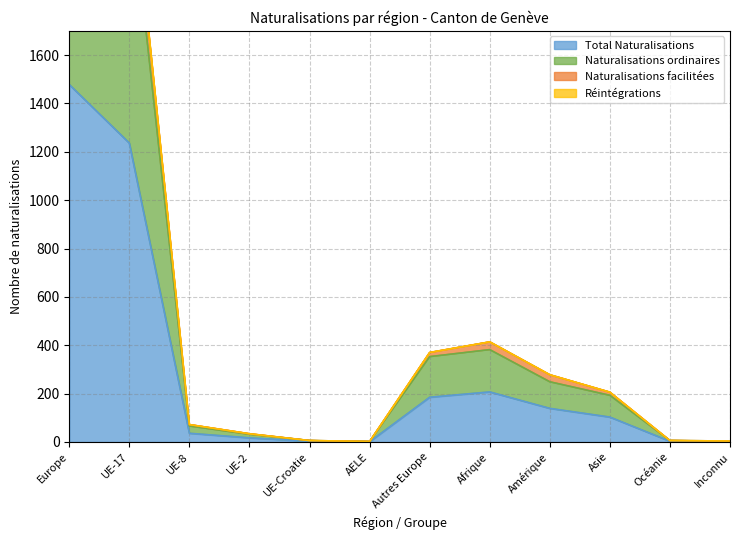

What is the difference between the second highest and second lowest values in the Total Naturalisations series?

1234